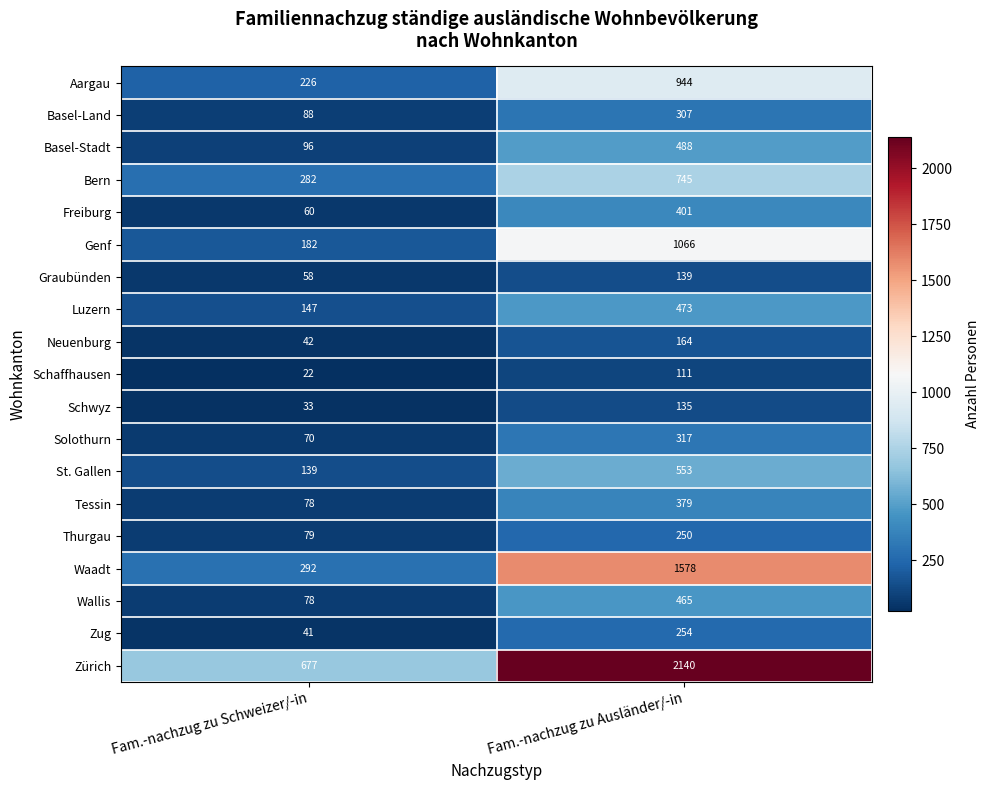

How many data points does each series have?

2